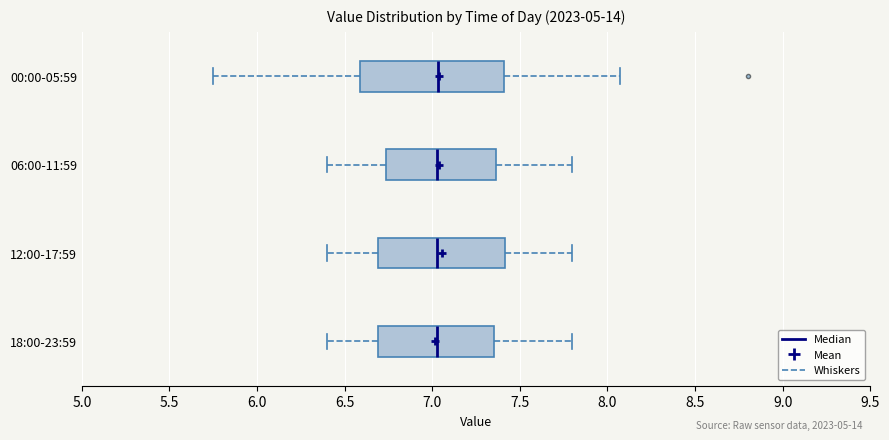

Comparing the boxes themselves (not the whiskers), which one is the widest?

00:00-05:59